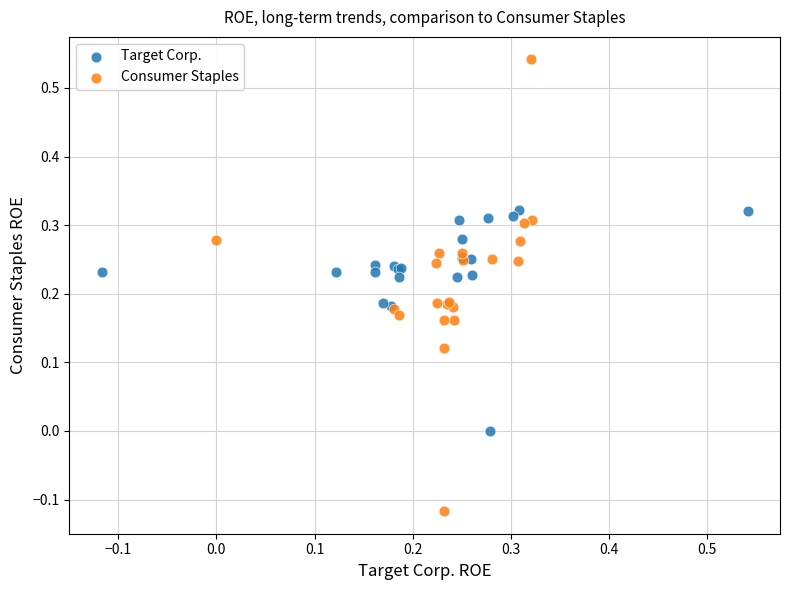

Which series contains the lowest Y value?

Consumer Staples